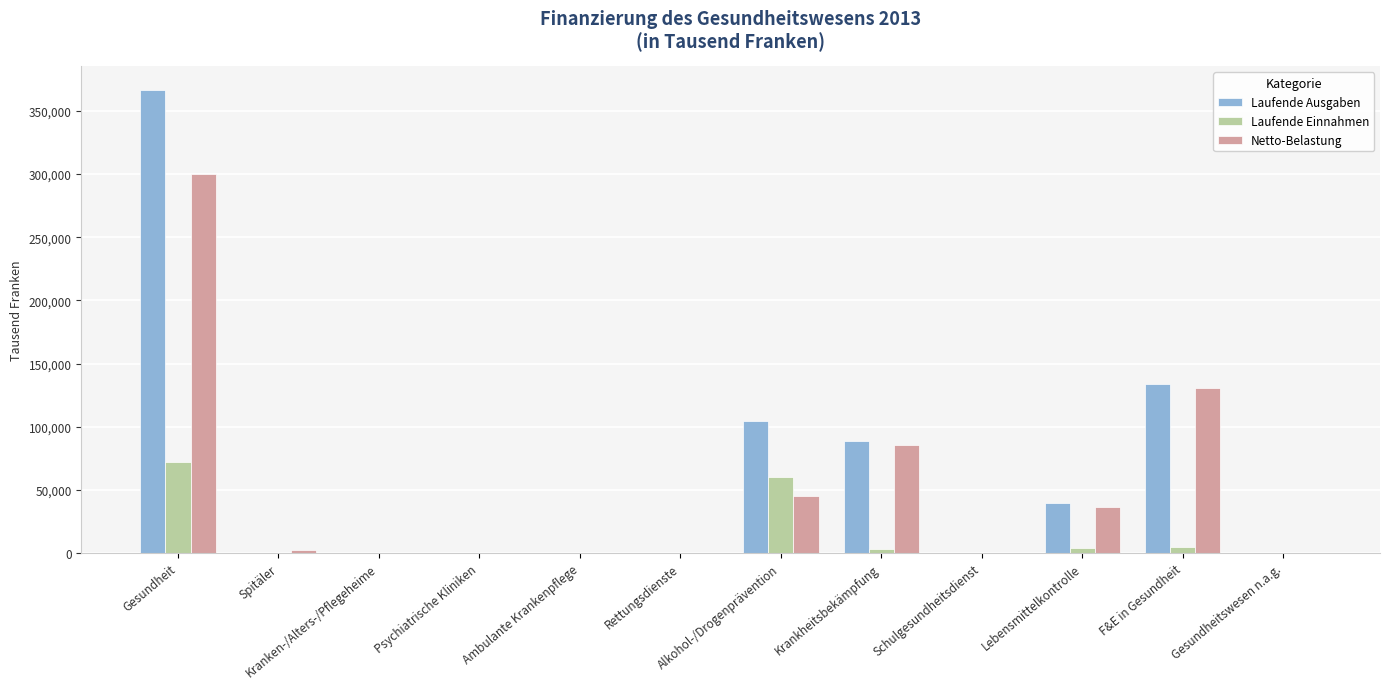

At which category is the sum across all series the highest?

Gesundheit